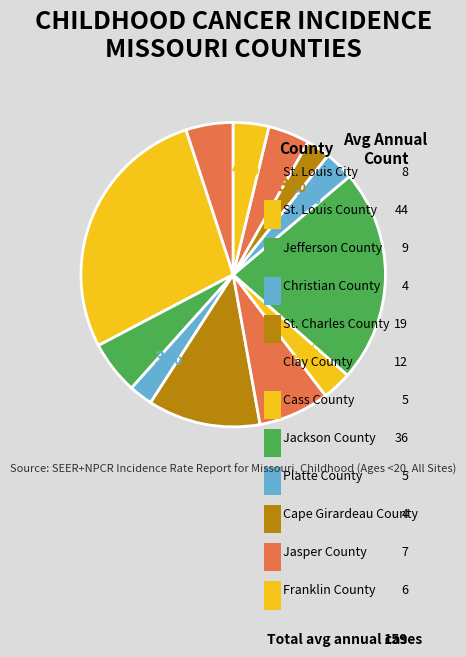

To the nearest percent, what is the difference between the Platte County and Jasper County slice percentages?

1%